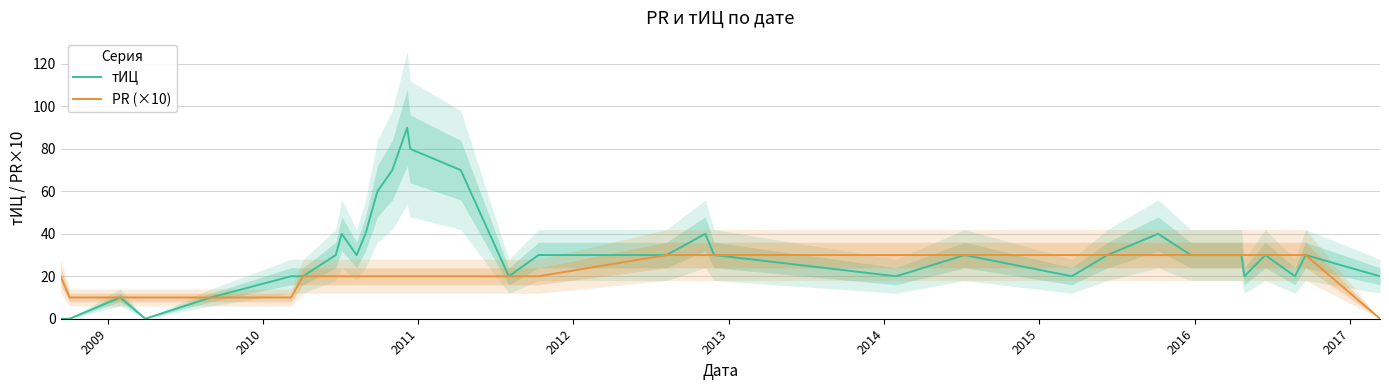

The тИЦ series shows 22 at 10. True or false?

False